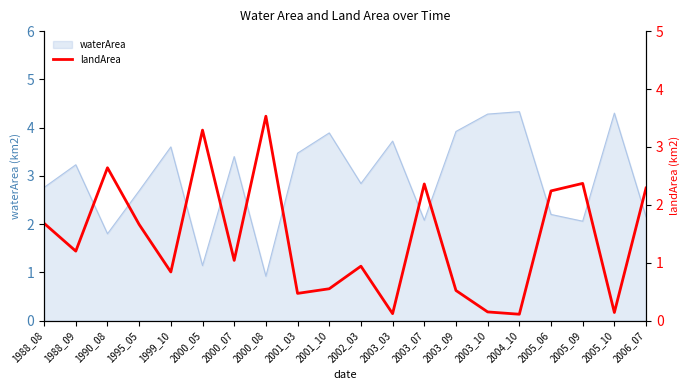

At which label does waterArea first exceed 3?

1988_09